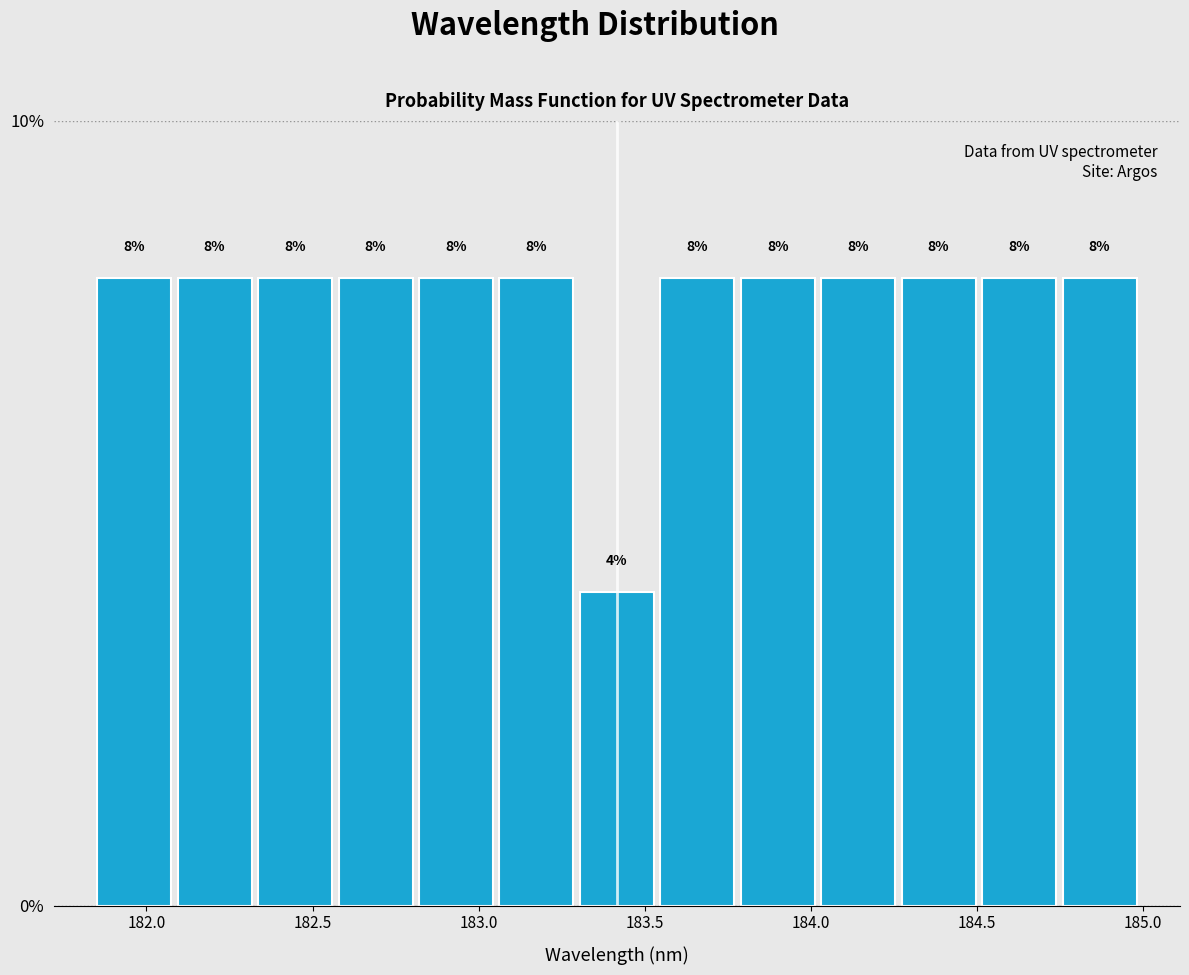

How tall is the bar that spans 182.55 to 182.80 on the x-axis? The bar edges are not printed on the chart, so give them approximately, as read against the axis.

8